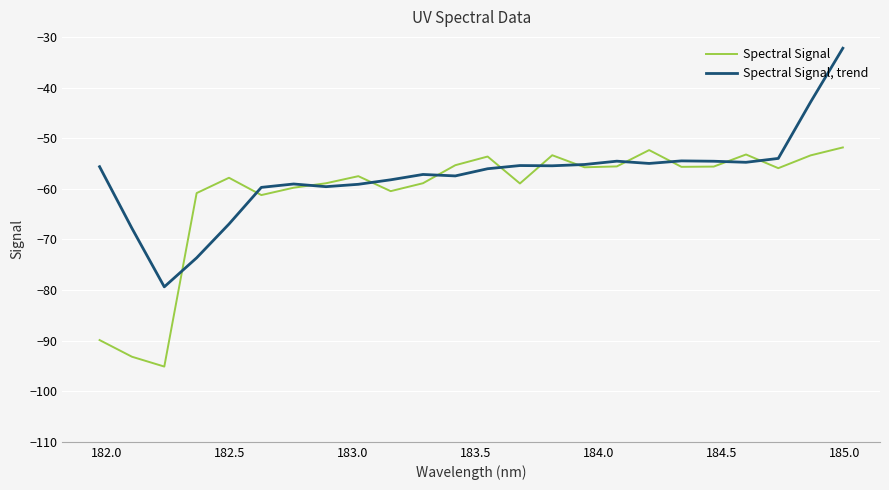

What is the maximum value for Spectral Signal, trend?

-32.2